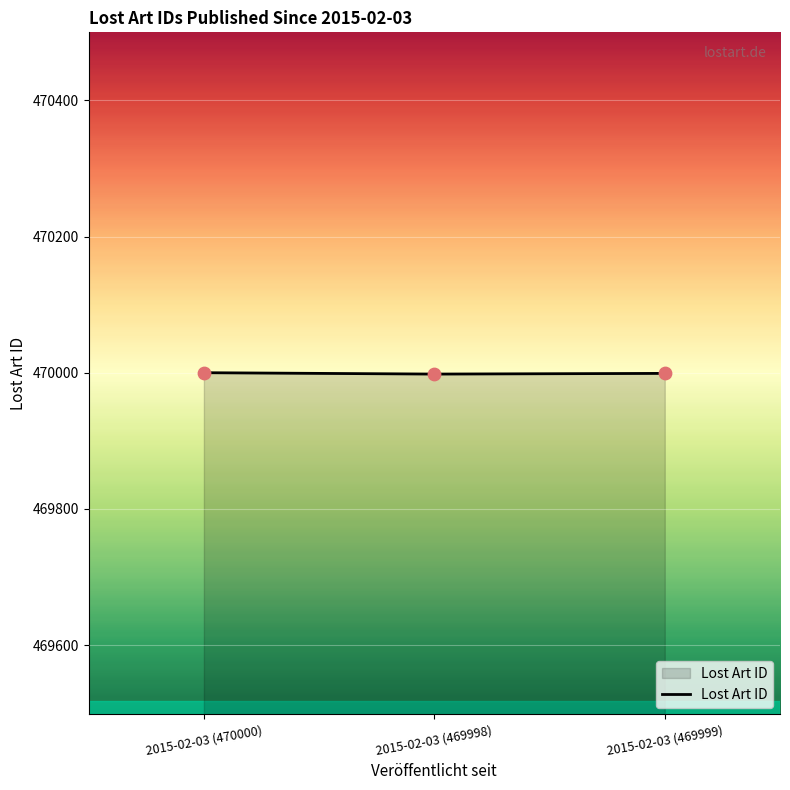

What is the ratio of the value at 2015-02-03 (469999) to the value at 2015-02-03 (469998)?

1.0